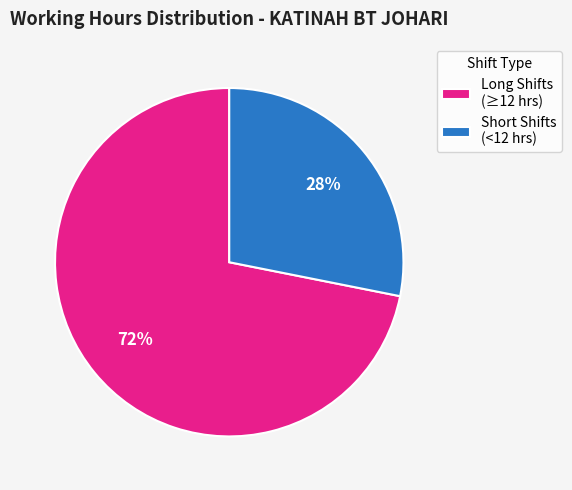

The Long Shifts (≥12 hrs) slice represents 72% of the pie. True or false?

True